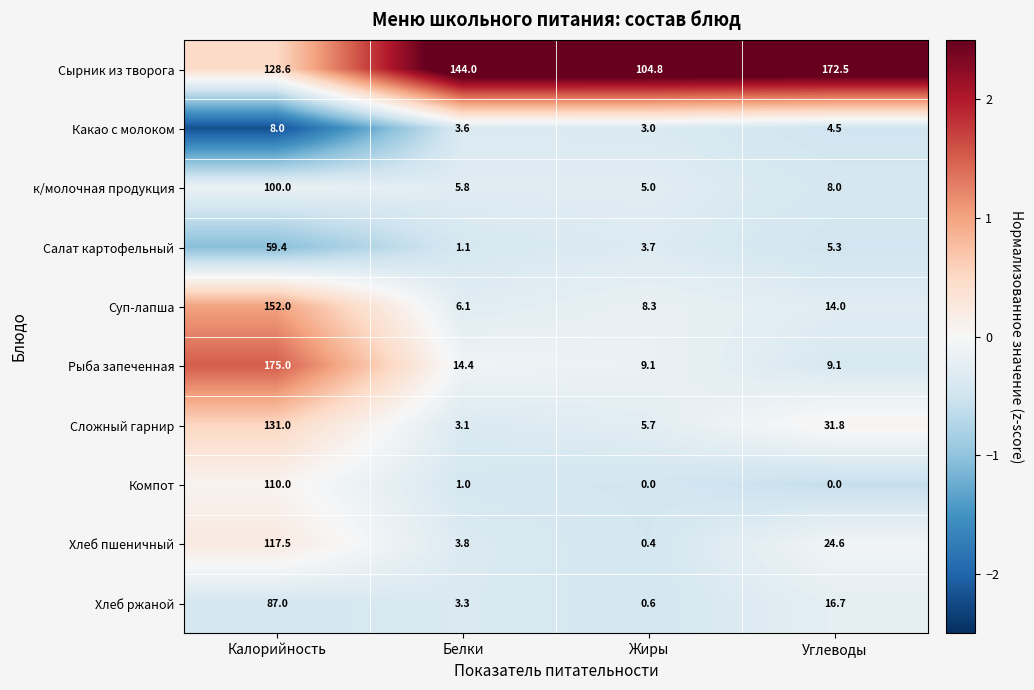

The value of Сырник из творога at Углеводы is 172.5. True or false?

True